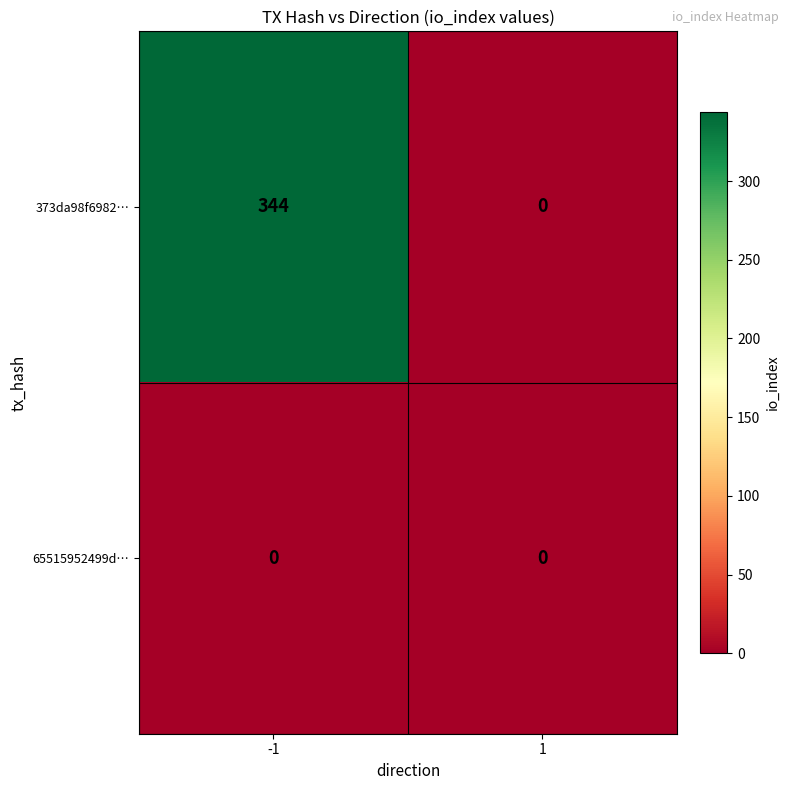

Between -1 and 1, which series saw the biggest shift?

373da98f6982…